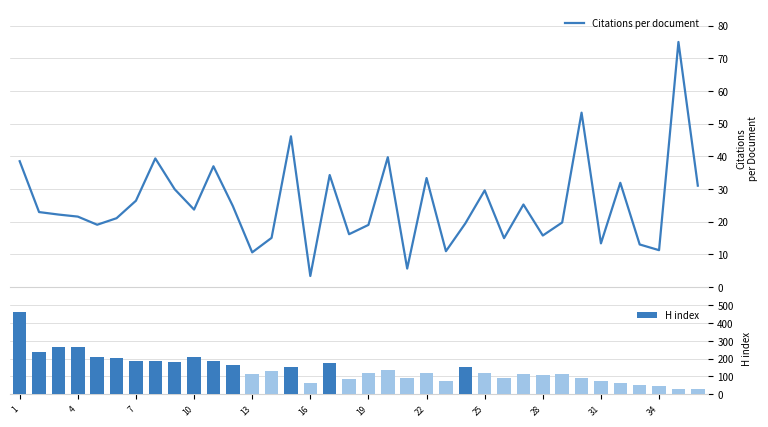

The H index series shows 200 at 19. True or false?

False